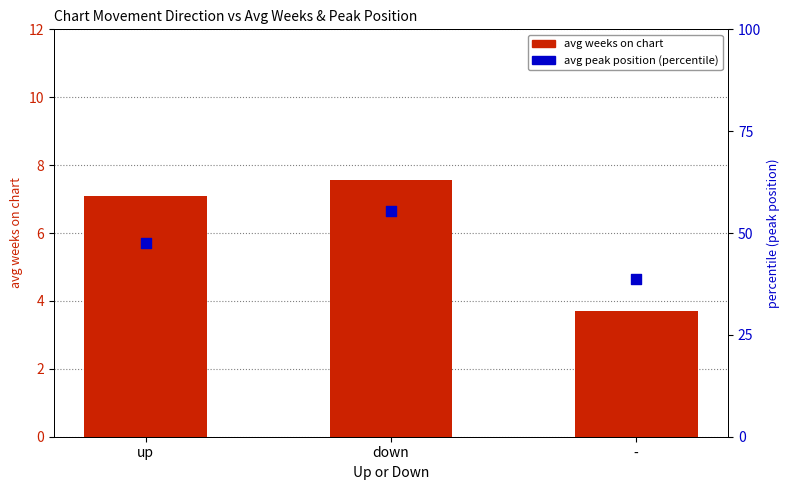

Which series has the widest spread of Y values?

avg peak position (percentile)